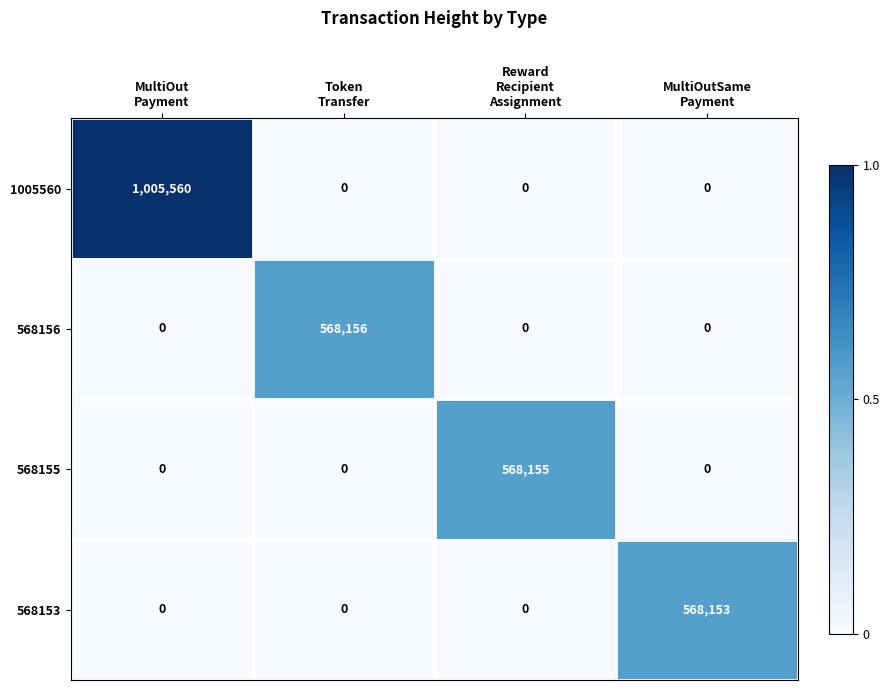

At how many categories does at least one series exceed 153030?

4